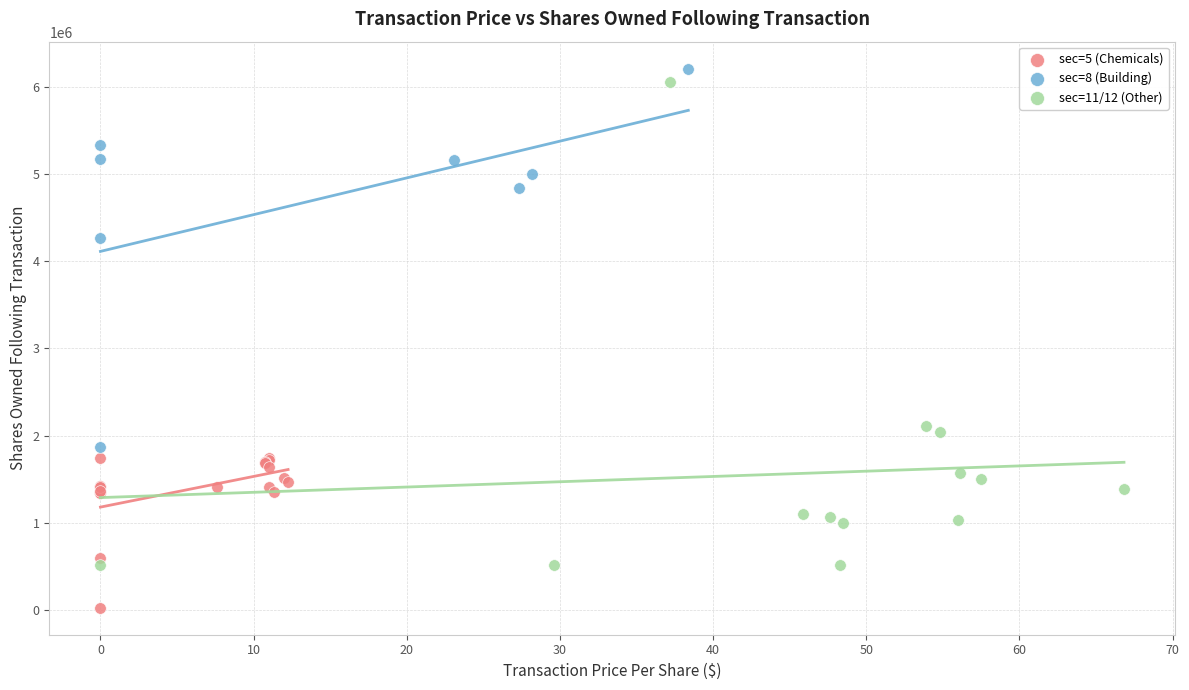

Which series has the widest spread of Y values?

sec=11/12 (Other)